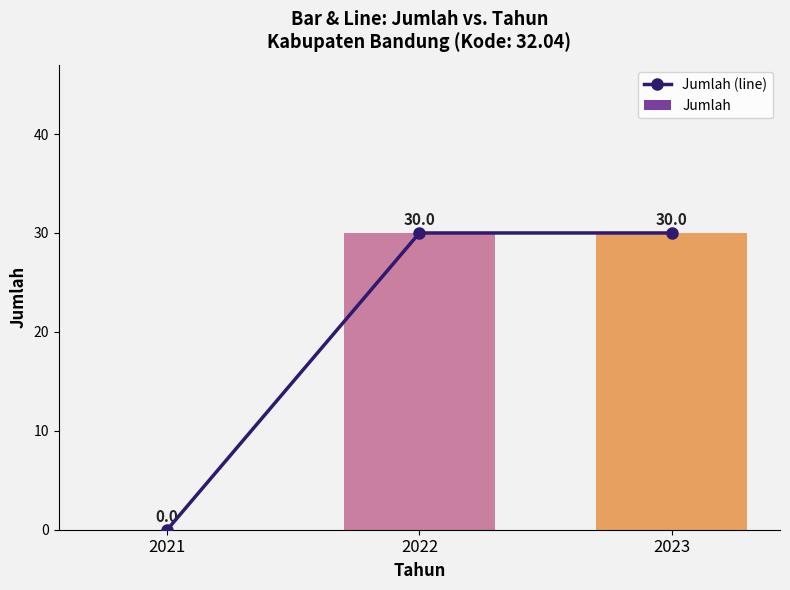

Which series has the largest total across all categories?

Jumlah (line)